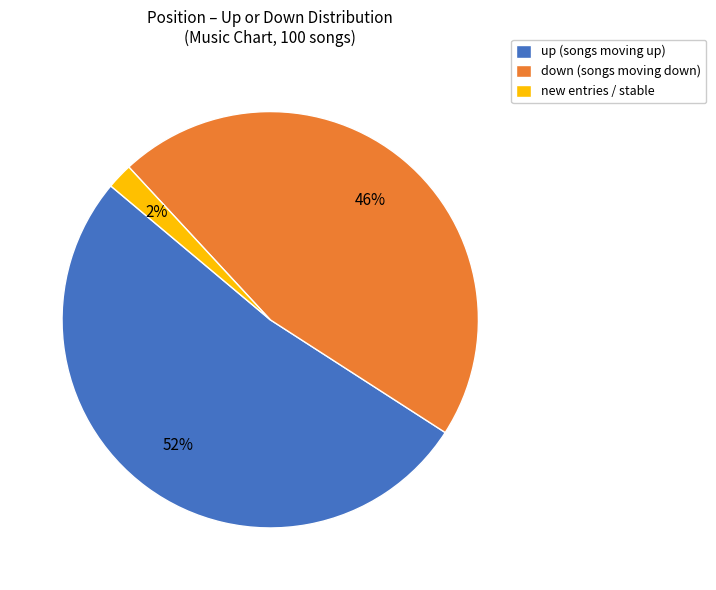

The new slice represents 2% of the pie. True or false?

True